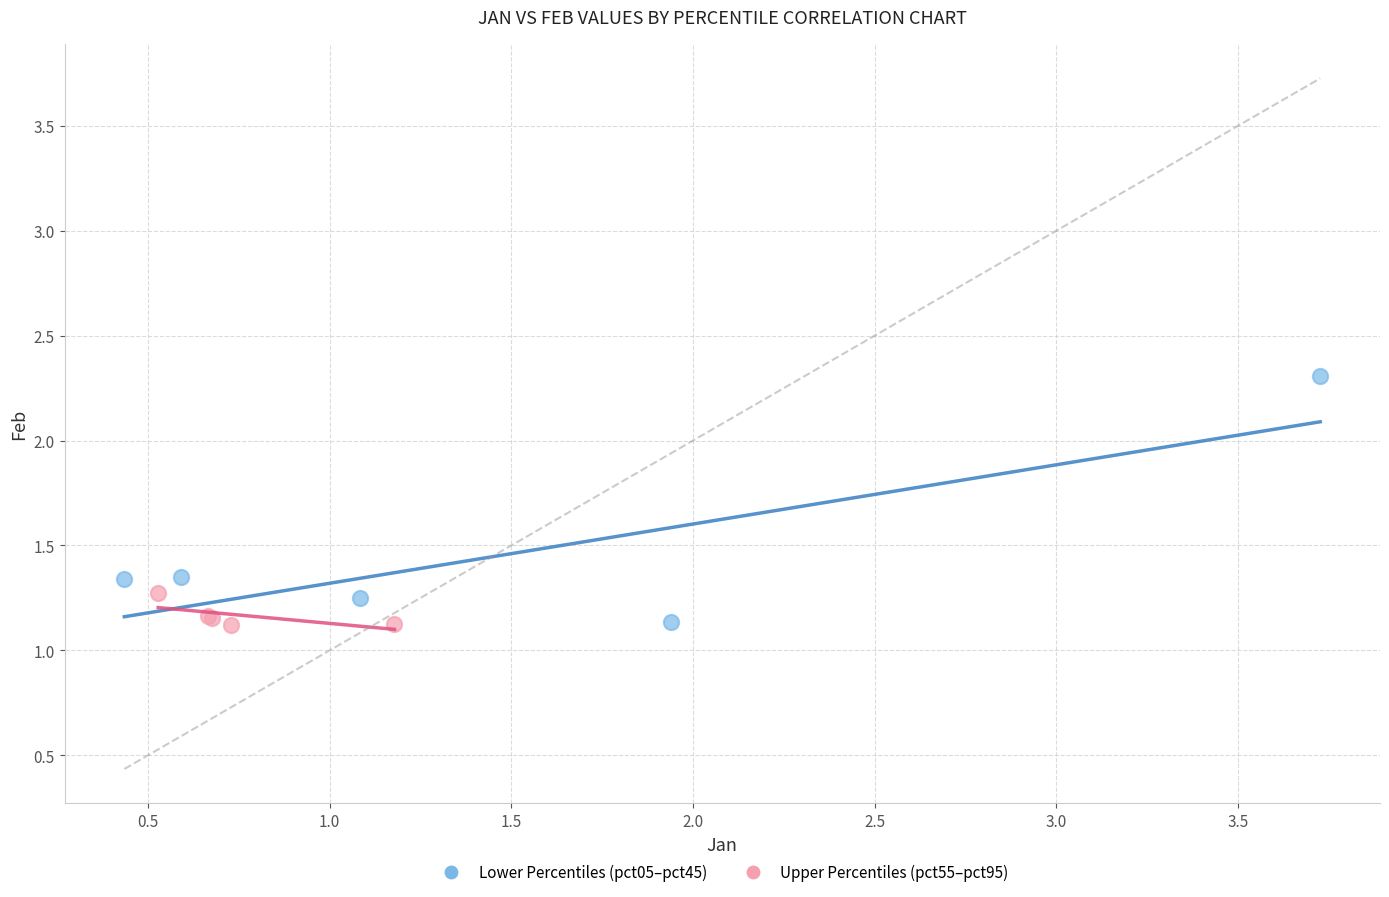

Which series reaches the maximum Y coordinate?

Lower Percentiles (pct05–pct45)